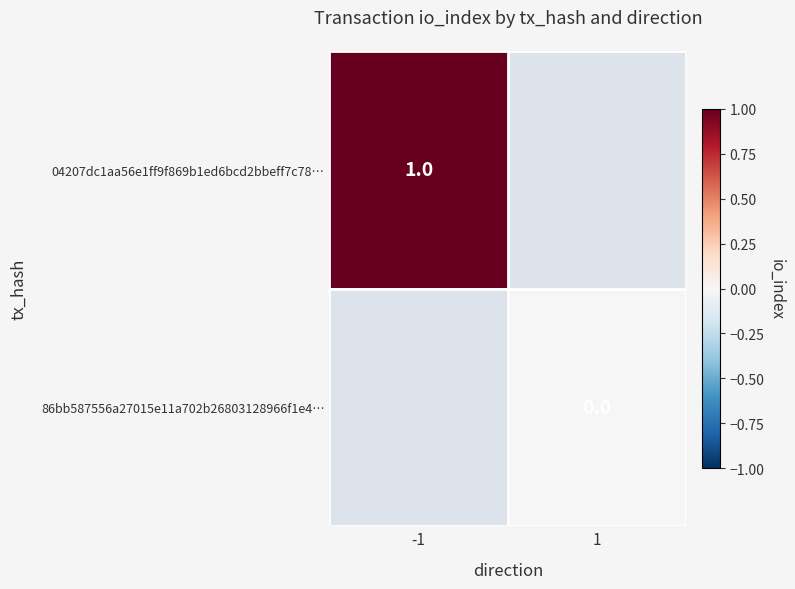

Rank the categories by 04207dc1aa56e1ff9f869b1ed6bcd2bbeff7c78… value from highest to lowest.

-1, 1